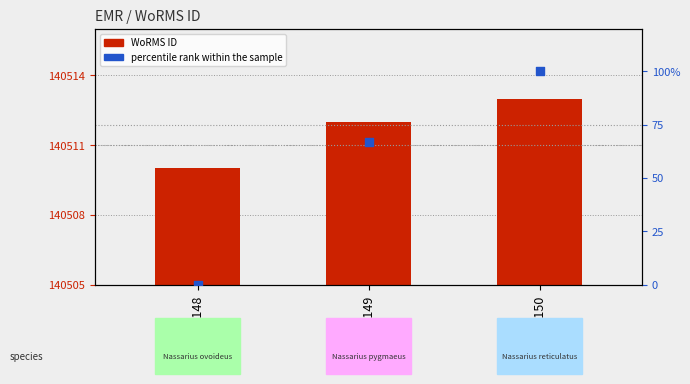

Which series contains the lowest Y value?

percentile rank within the sample